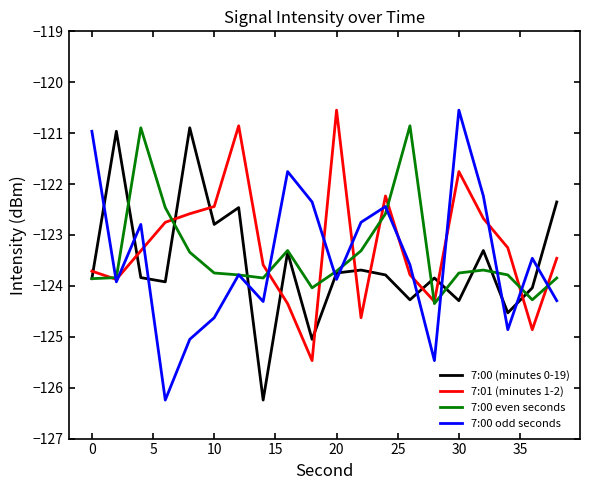

What is the greatest value displayed?

-120.5